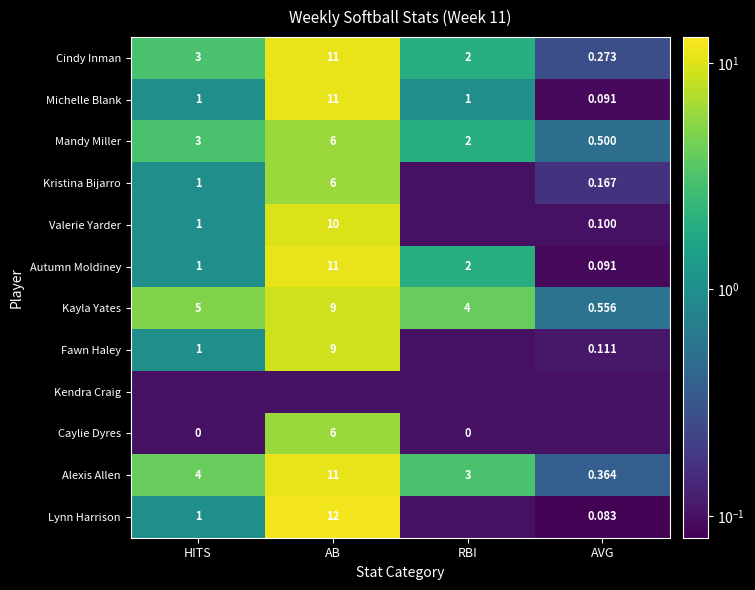

At which label does Cindy Inman reach its peak?

AB